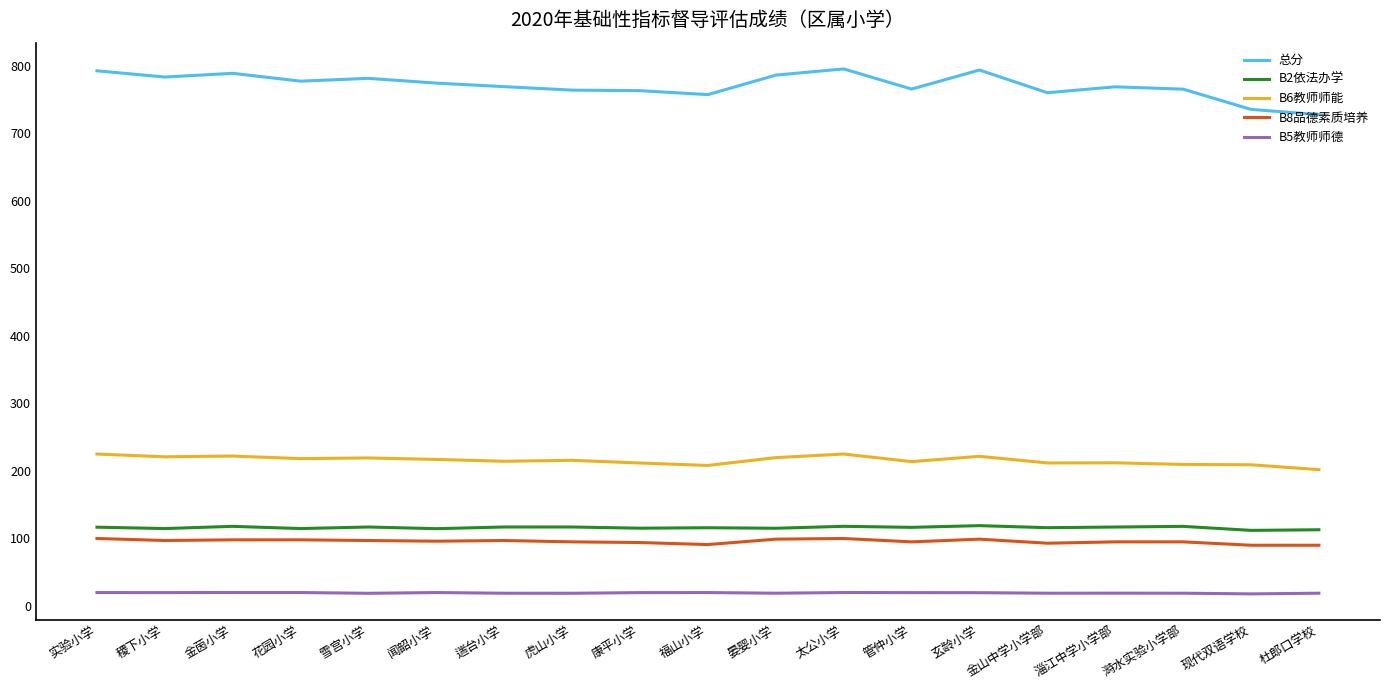

What is the total value across all series at 福山小学?

1191.9